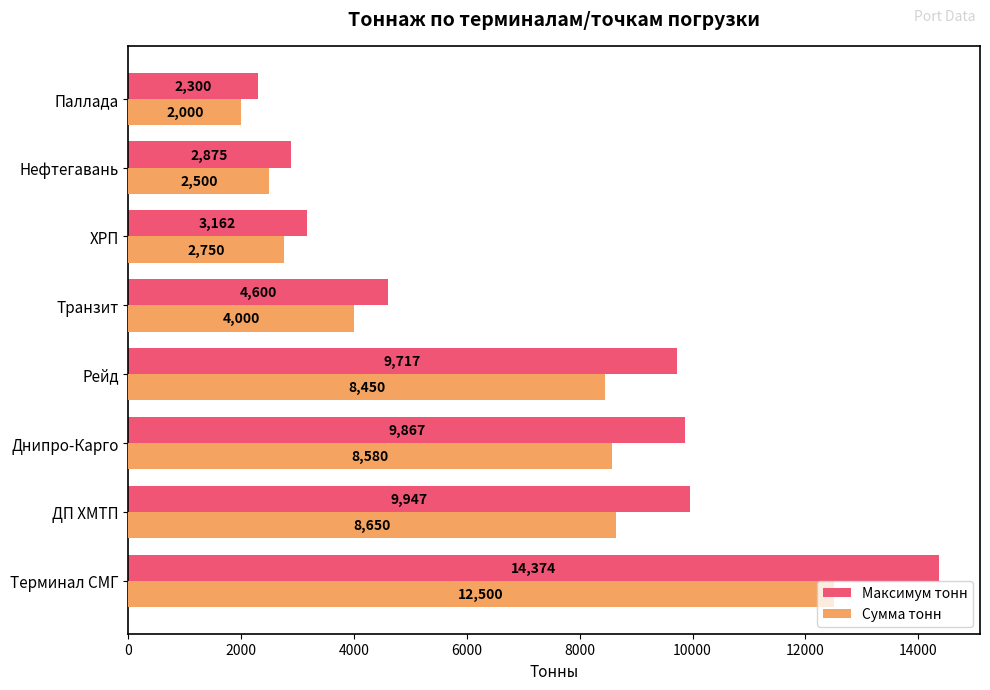

How many categories are shown in the chart?

8